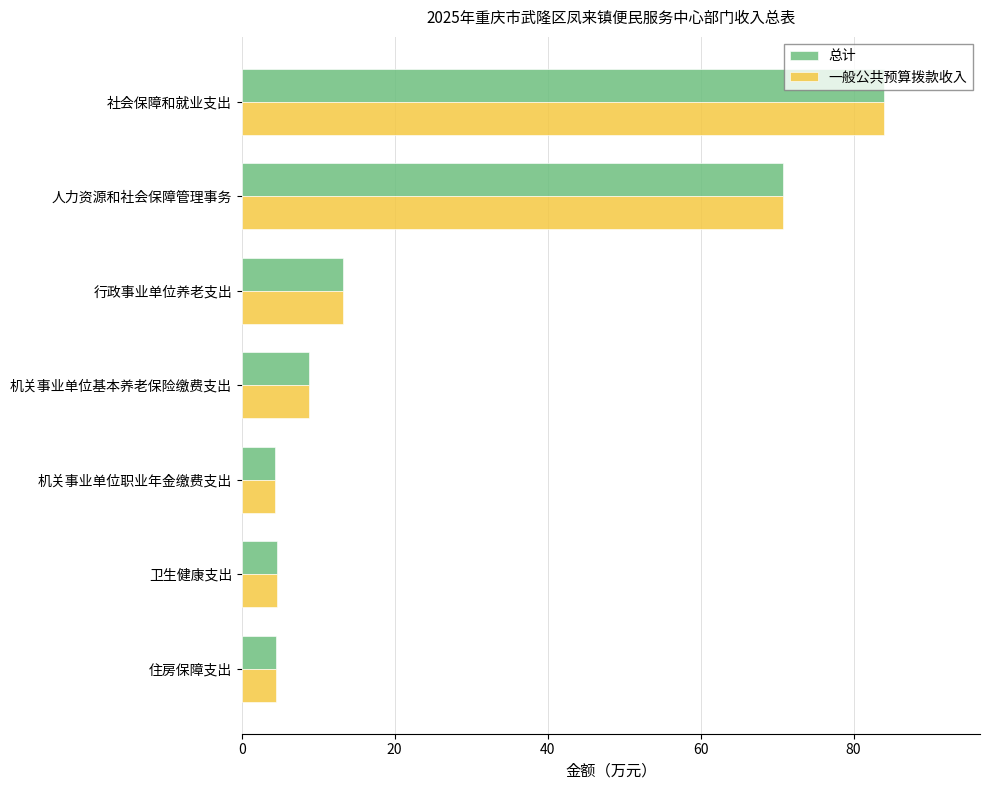

The value of 一般公共预算拨款收入 at 机关事业单位职业年金缴费支出 is 7.9. True or false?

False